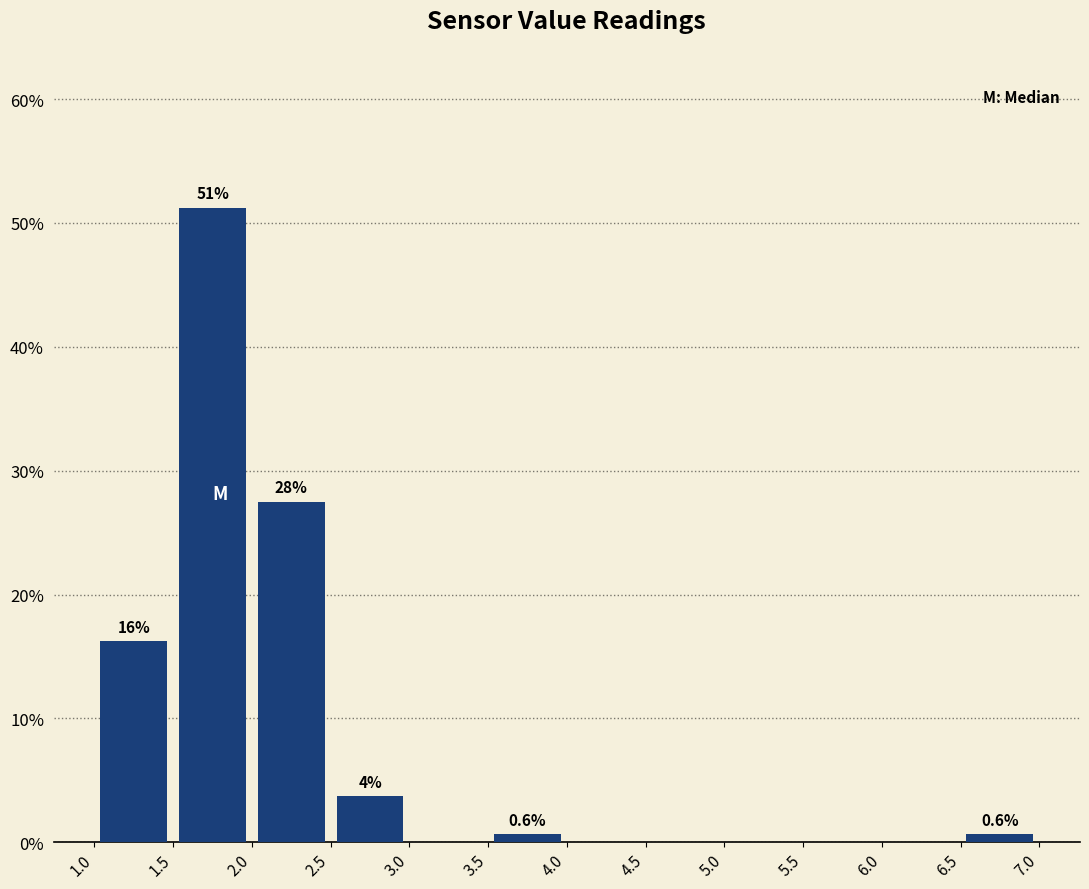

Over which range of the x-axis is the bar tallest?

1.5 to 2.0